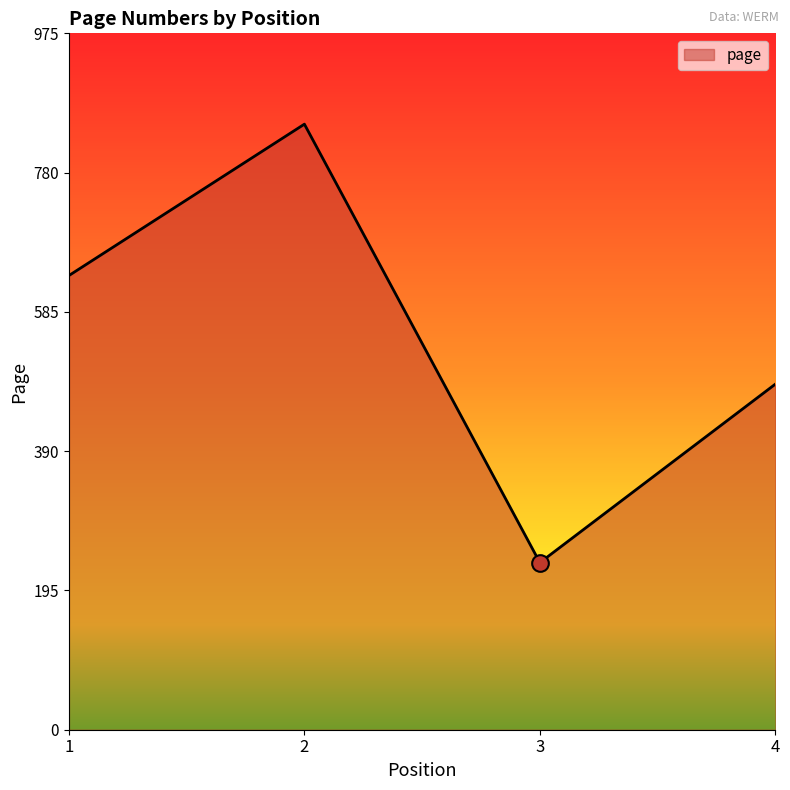

What is the change in value from 1 to 4?

-152